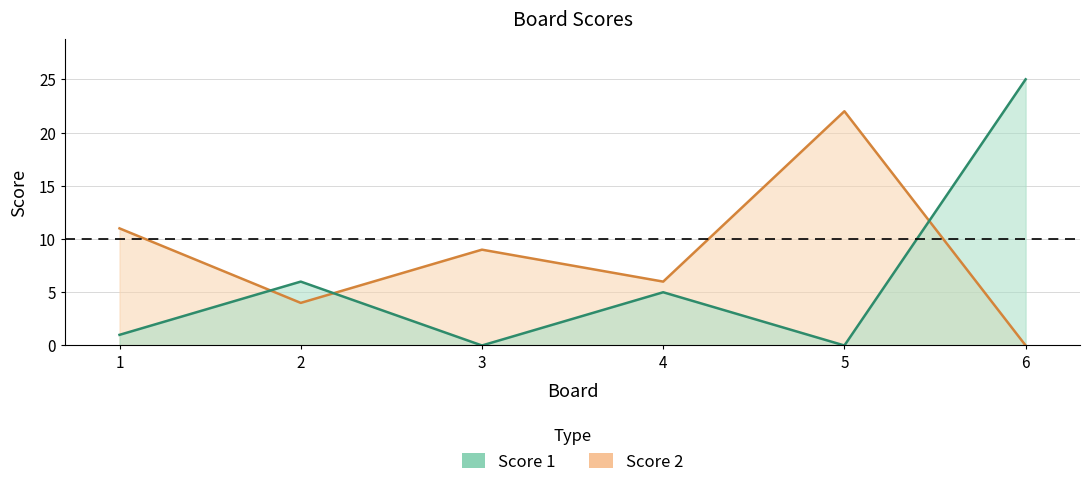

Reading right to left, extract all data points from this chart.

Score 1: 6=25	5=0	4=5	3=0	2=6	1=1
Score 2: 6=0	5=22	4=6	3=9	2=4	1=11